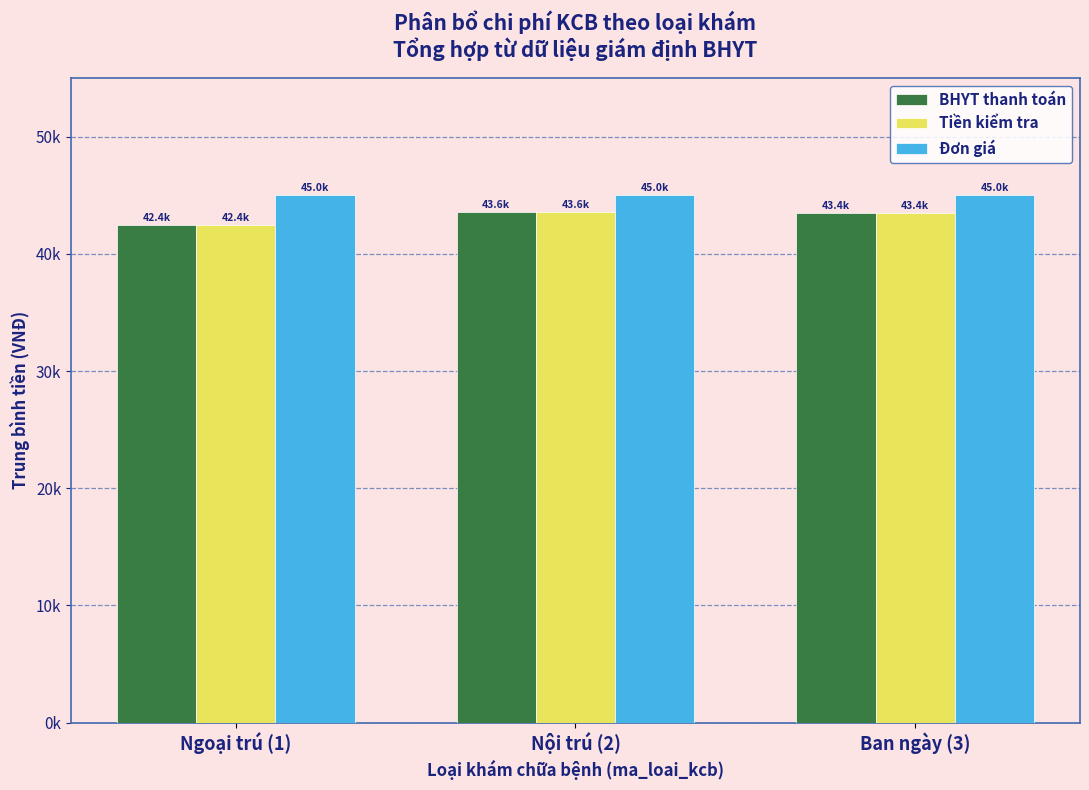

Does the chart contain stacked bars?

No